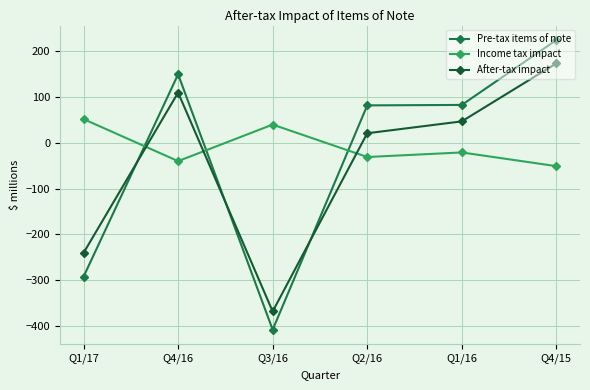

At which label does After-tax impact first exceed 47?

Q4/16